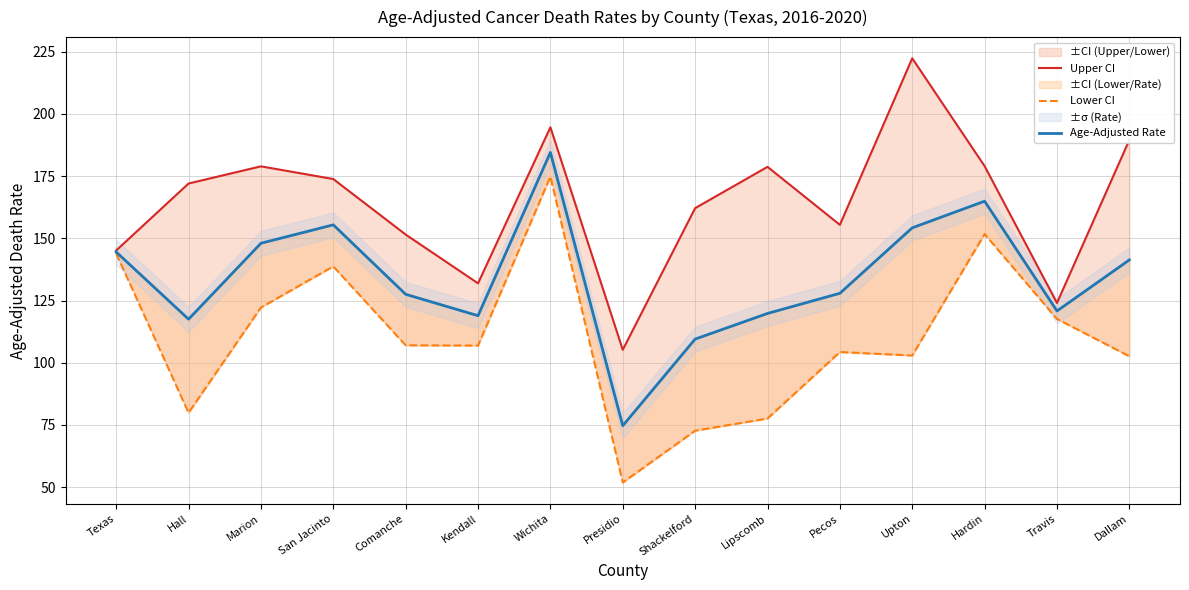

Is the value of Age-Adjusted Rate at Lipscomb greater than the value of Lower CI at Marion?

No